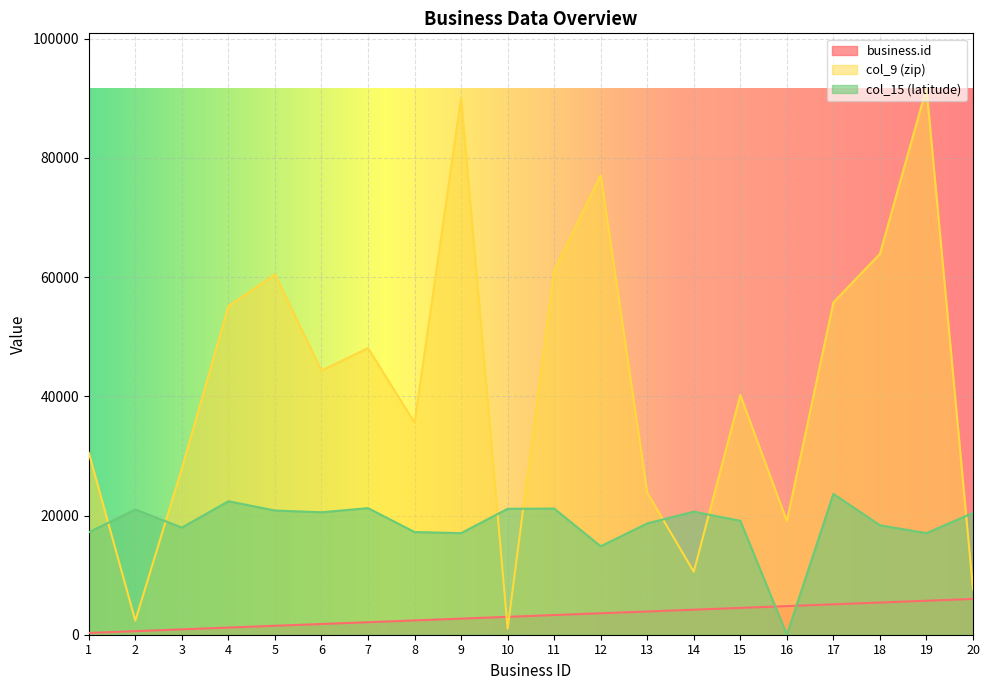

Reading left to right, list all the values displayed in this chart.

business.id: 300.0	600.0	900.0	1200.0	1500.0	1800.0	2100.0	2400.0	2700.0	3000.0	3300.0	3600.0	3900.0	4200.0	4500.0	4800.0	5100.0	5400.0	5700.0	6000.0
col_9 (zip): 30534.0	2359.0	27882.0	55122.0	60440.0	44308.0	48091.0	35582.0	90065.0	1027.0	61111.0	77087.0	23836.0	10566.0	40204.0	19067.0	55744.0	63901.0	91730.0	7601.0
col_15 (latitude): 17184.4	21012.4	17973.8	22394.2	20838.4	20544.5	21239.3	17227.0	17045.6	21128.8	21163.6	14841.5	18675.7	20644.6	19114.6	0.0	23627.3	18364.0	17043.2	20441.8